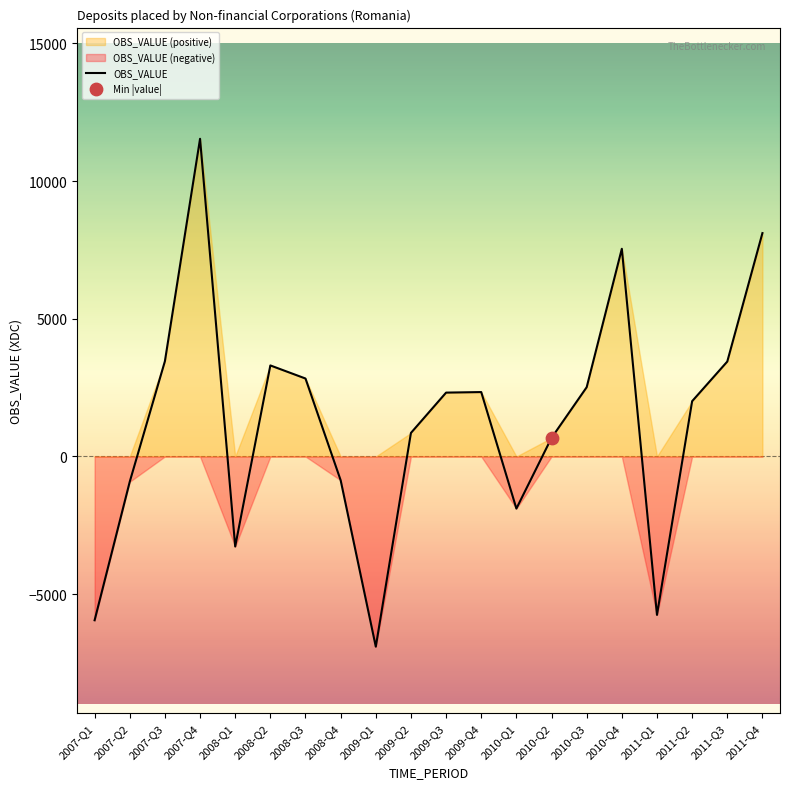

What is the change in value from 2007-Q4 to 2010-Q3?

-9021.8